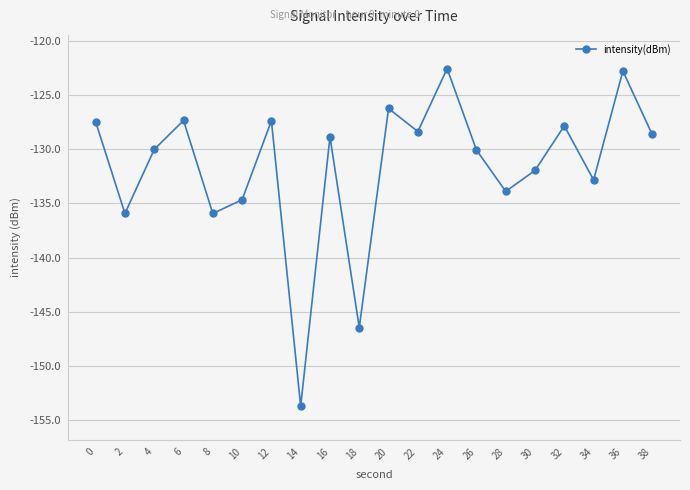

At which category does the data reach its first local valley?

2